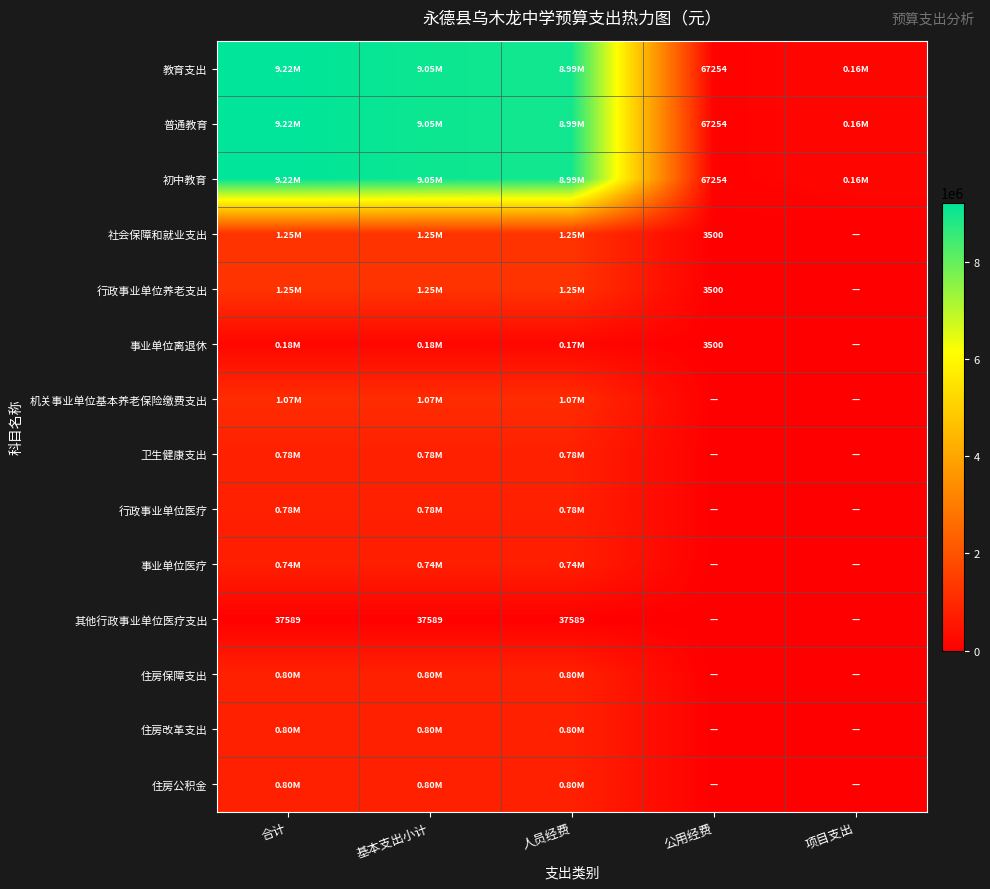

At which label does 事业单位离退休 reach its peak?

合计